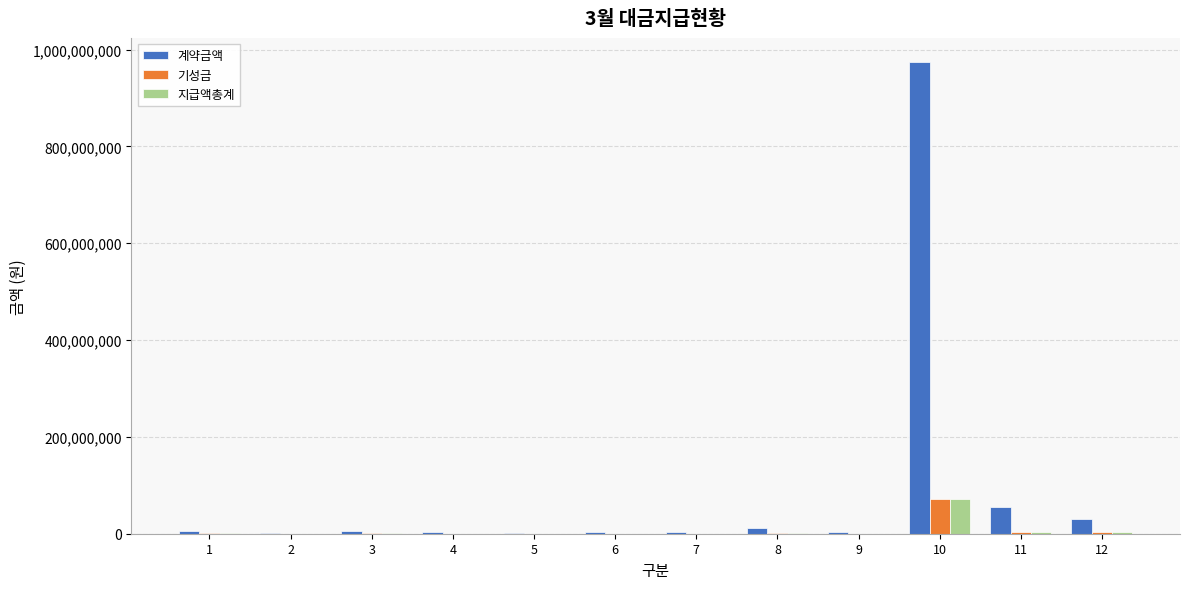

What is the highest value of the 계약금액 series?

975217870